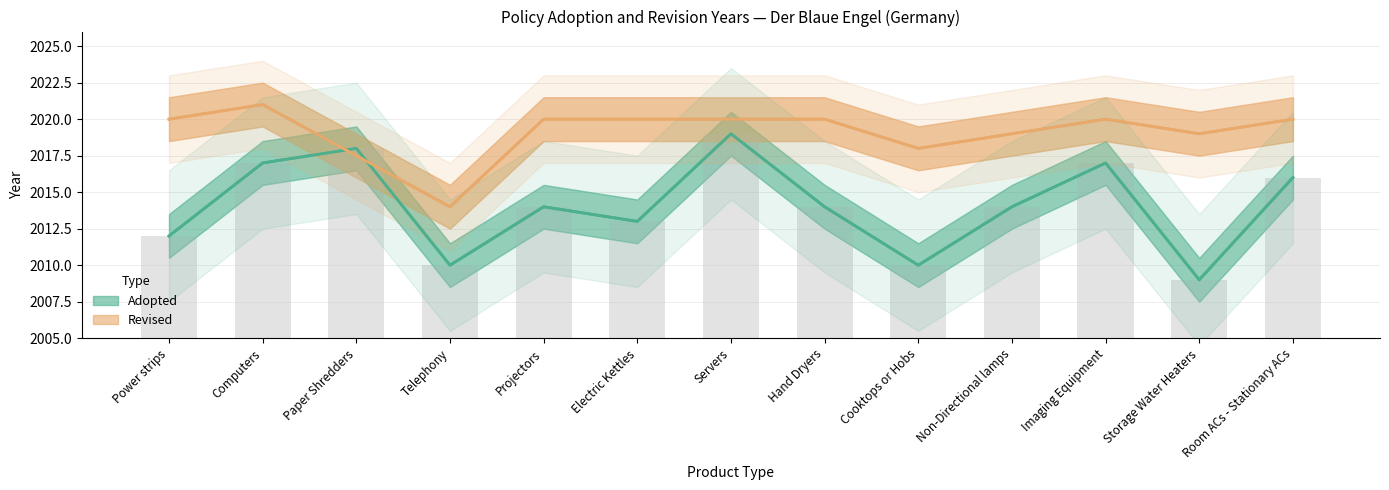

The value at Cooktops or Hobs is 440. True or false?

False